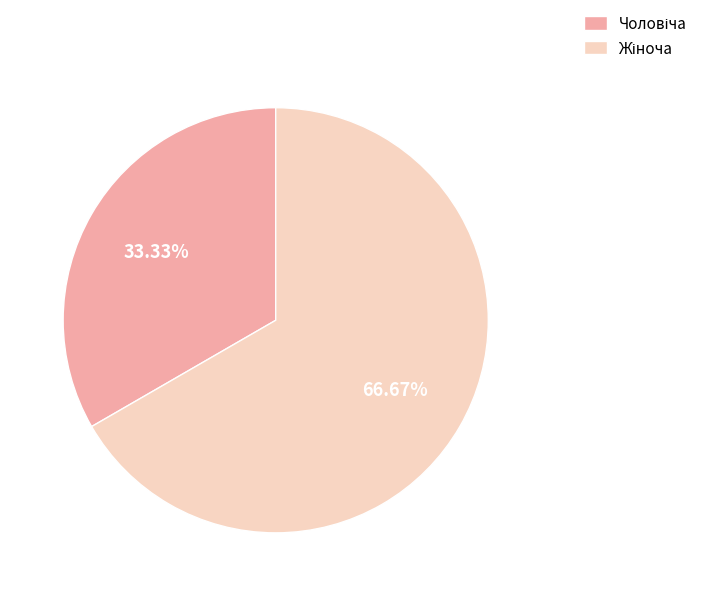

Does any single category account for the majority?

Yes